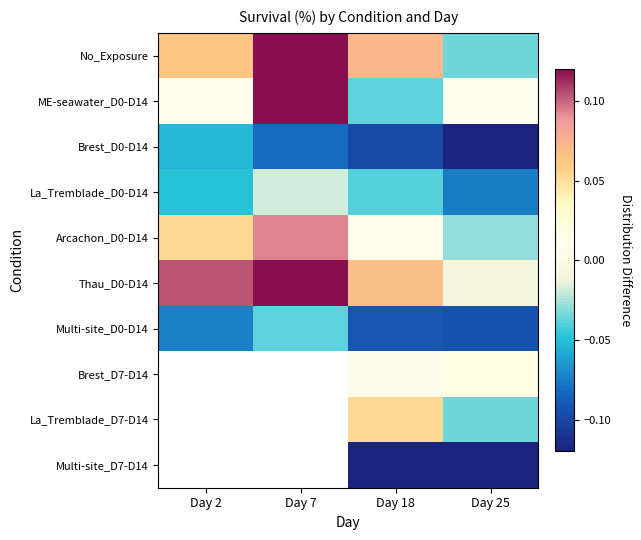

Which series has the largest total across all categories?

Thau_D0-D14